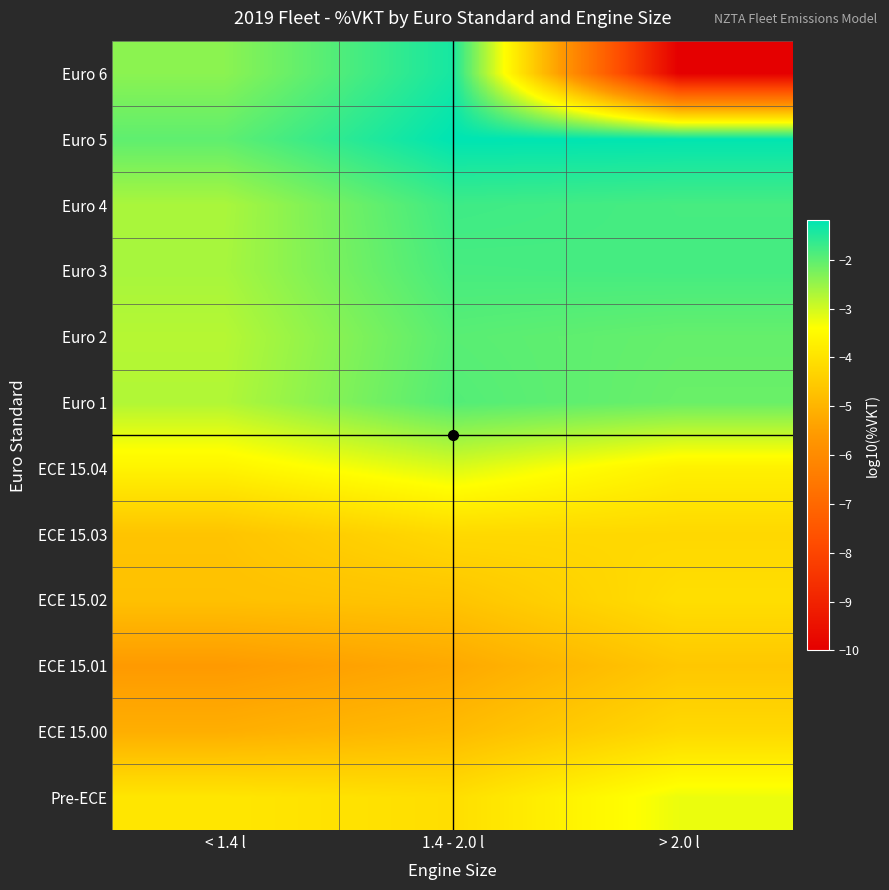

Count the number of data series in this chart.

12